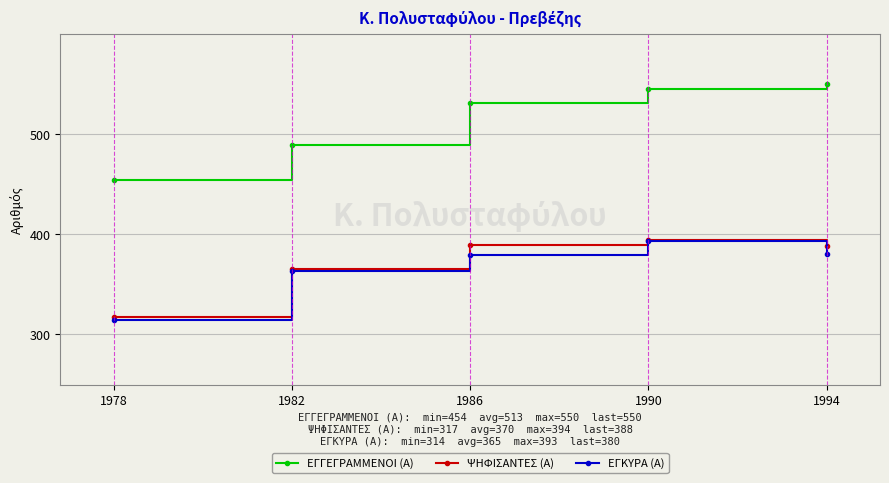

The value of ΕΓΓΕΓΡΑΜΜΕΝΟΙ (Α) at 1978 is 454. True or false?

True